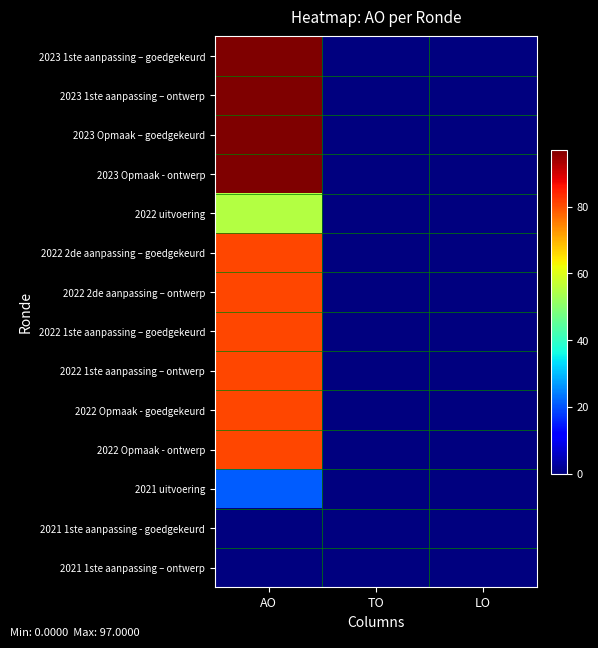

What is the difference between the highest and lowest values at AO?

97